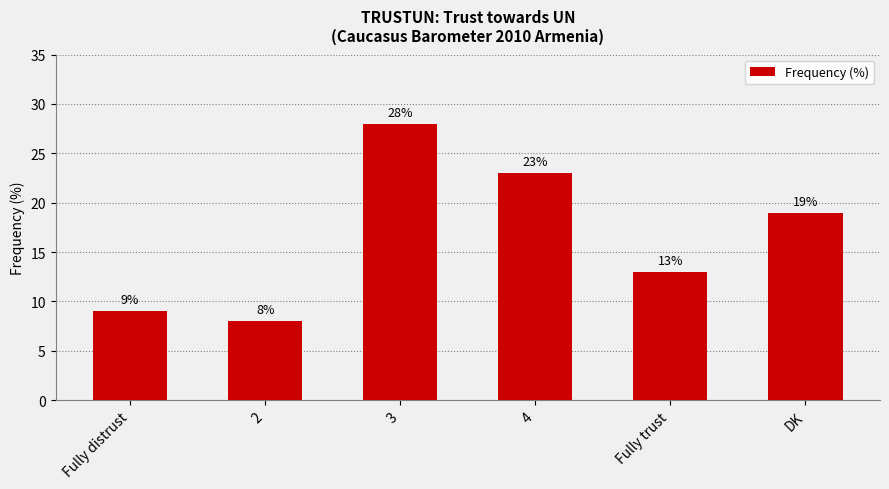

What is the sum of all values?

100